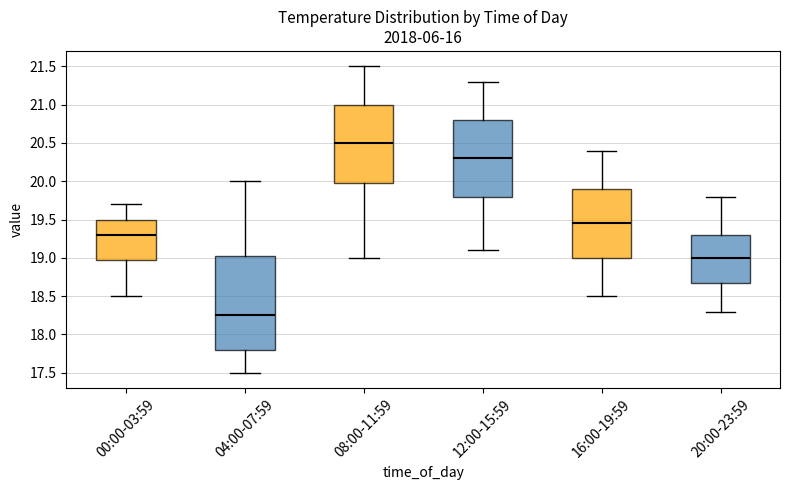

Reading left to right, transcribe this box plot: for each box, give where its median line is, the range the box spans, and where its two whiskers end, as read against the y-axis. The values are not printed on the chart, so give them approximately, as read against the axis.

00:00-03:59: median 19.30, box 19.00 to 19.50, whiskers 18.50 to 19.70
04:00-07:59: median 18.25, box 17.80 to 19.05, whiskers 17.50 to 20.00
08:00-11:59: median 20.50, box 20.00 to 21.00, whiskers 19.00 to 21.50
12:00-15:59: median 20.30, box 19.80 to 20.80, whiskers 19.10 to 21.30
16:00-19:59: median 19.45, box 19.00 to 19.90, whiskers 18.50 to 20.40
20:00-23:59: median 19.00, box 18.70 to 19.30, whiskers 18.30 to 19.80